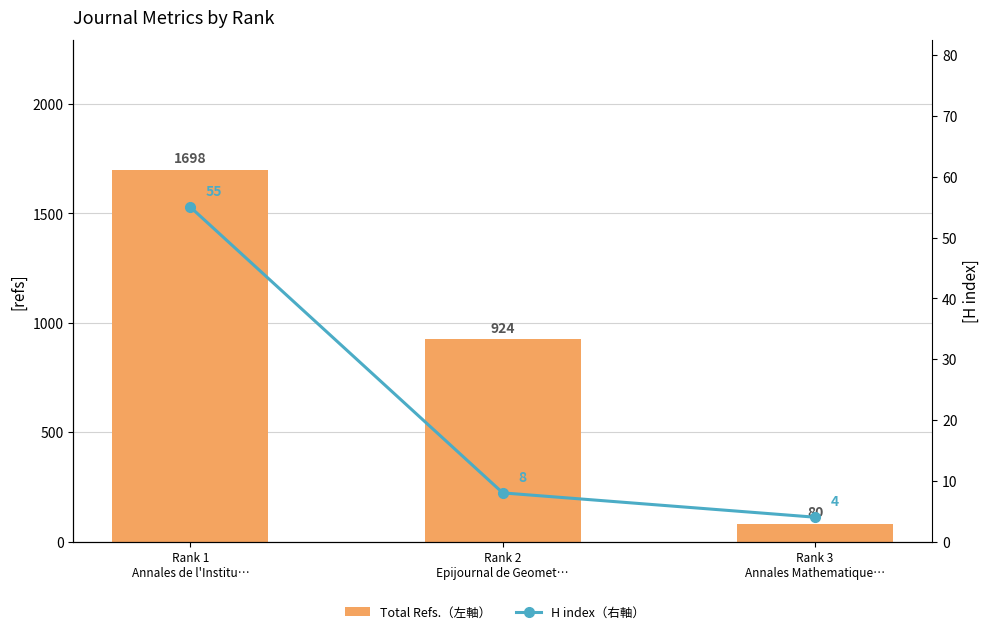

Which series has the largest total across all categories?

Total Refs.（左軸）